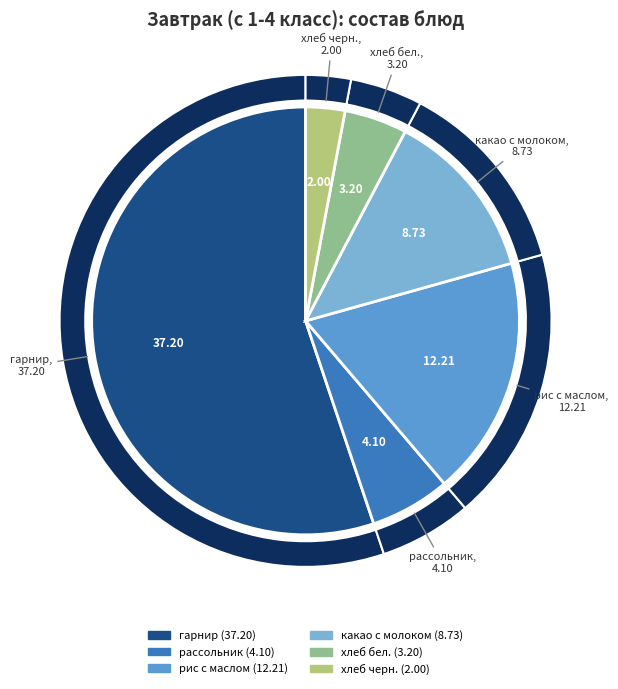

What percentage is the гарнир slice, to the nearest percent?

55%